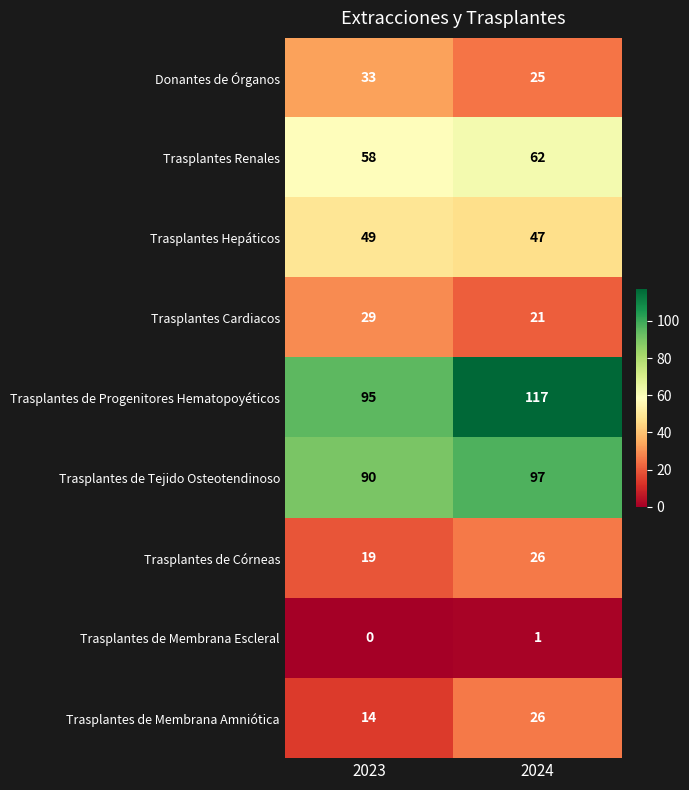

What is the average value of the Trasplantes de Progenitores Hematopoyéticos series?

106